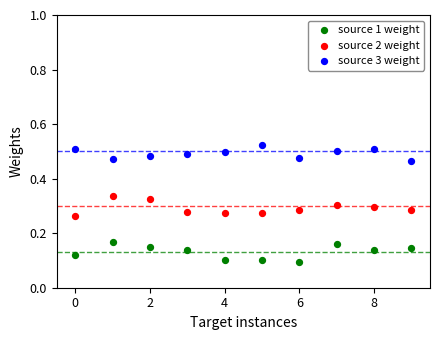

Which series contains the lowest Y value?

source 1 weight